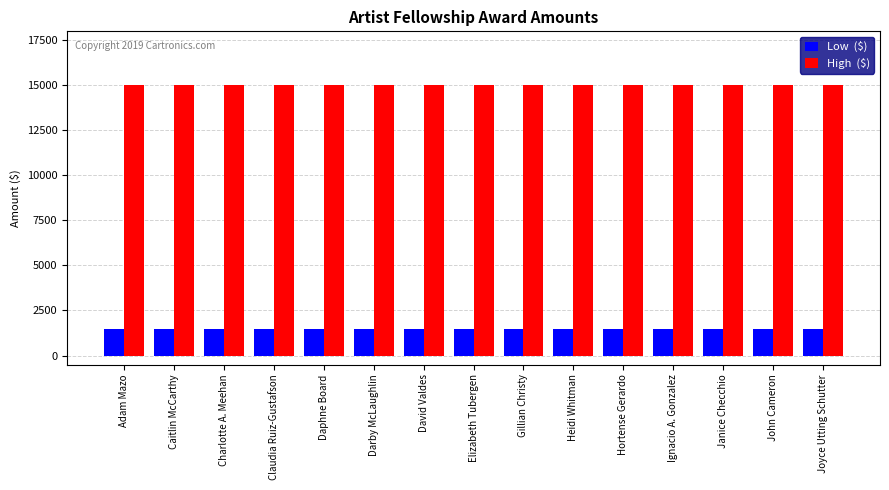

What is the total value across all series at Daphne Board?

16500